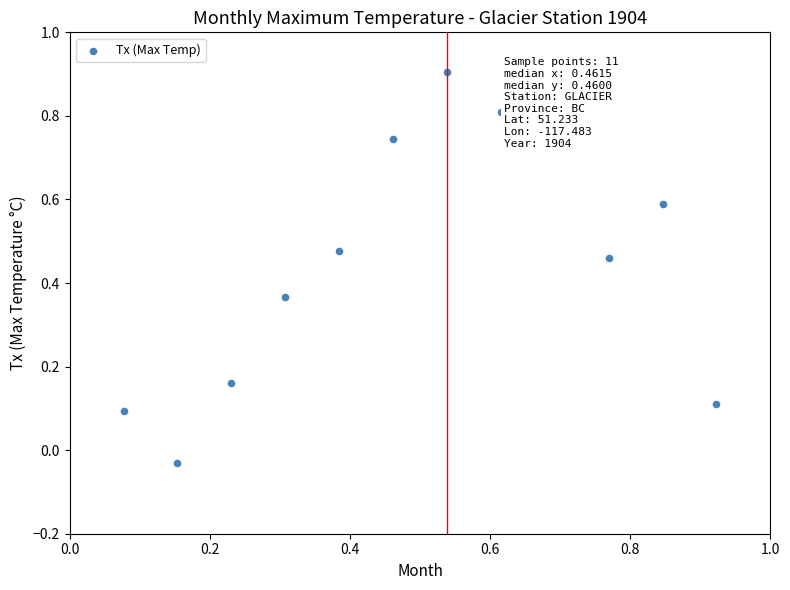

What is the range of Y values (max minus min)?

0.9